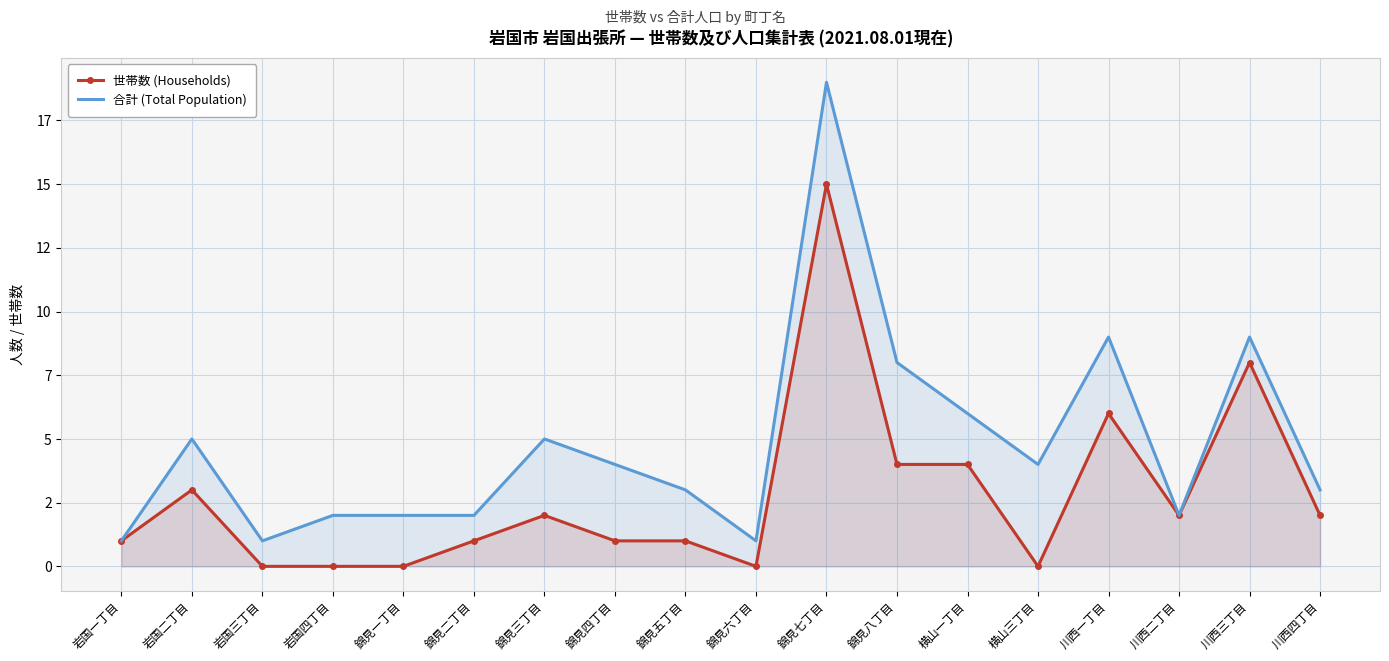

What is the total value across all series at 岩国三丁目?

1